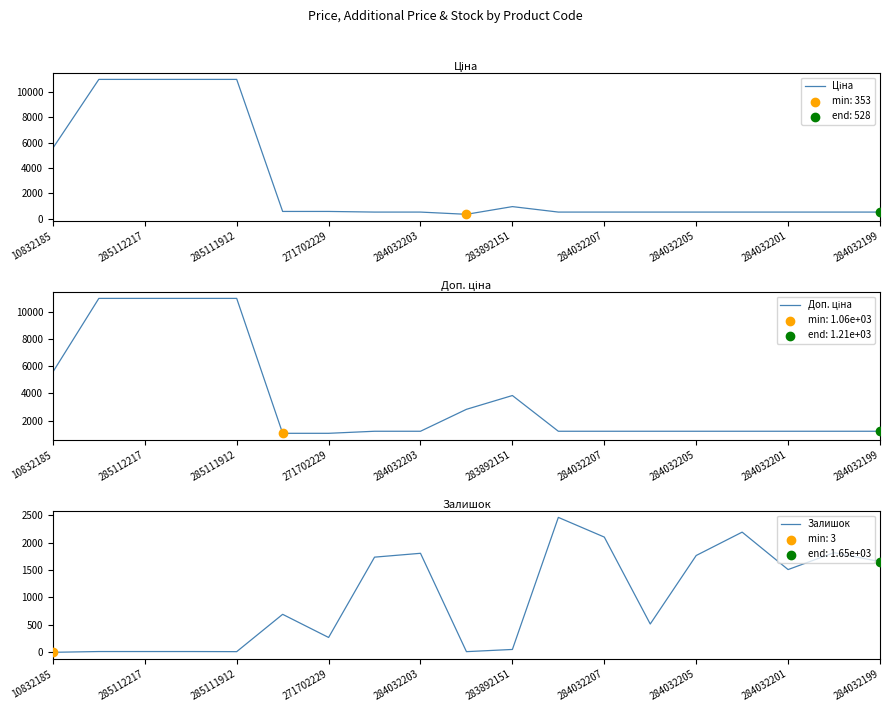

Which series contains the lowest Y value?

Залишок